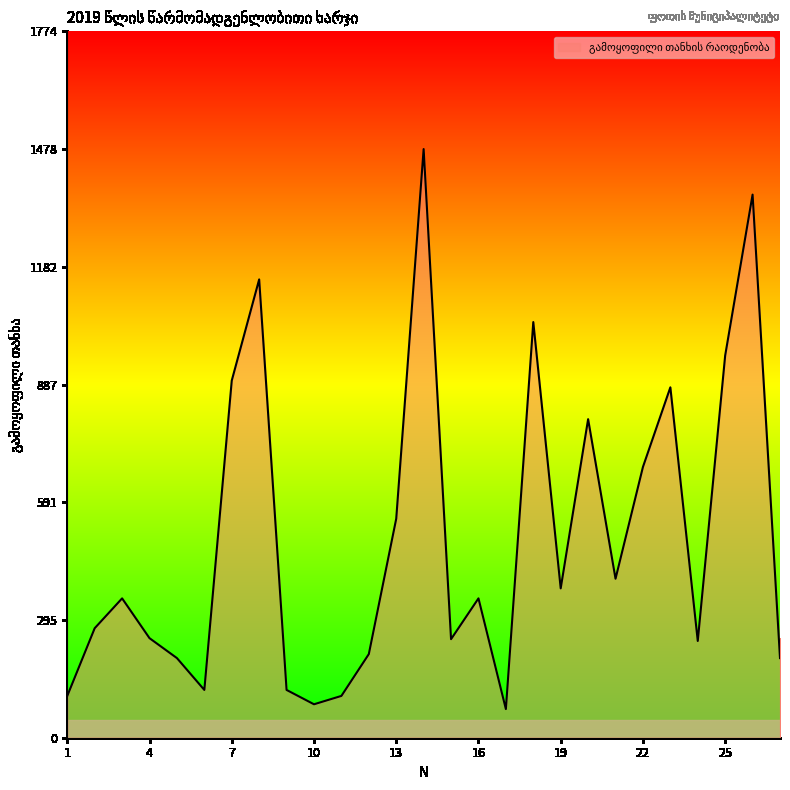

What is the minimum value shown in the chart?

72.0